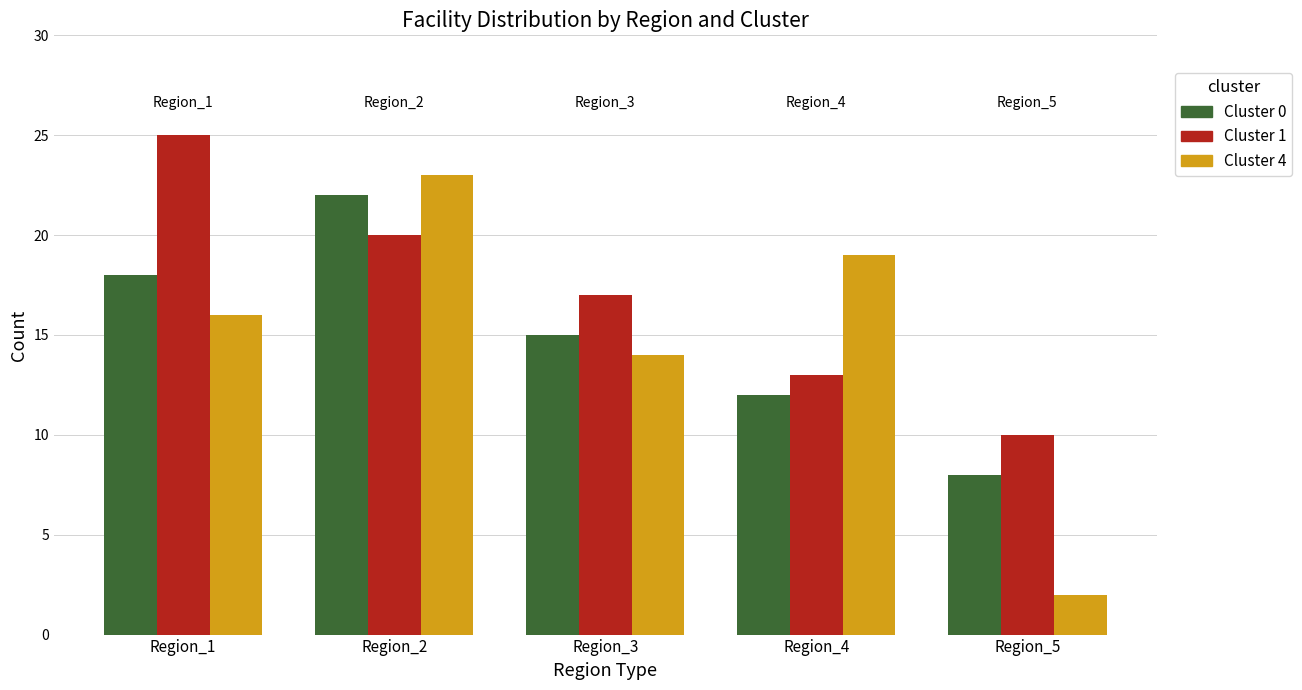

How many bars are there in total?

15